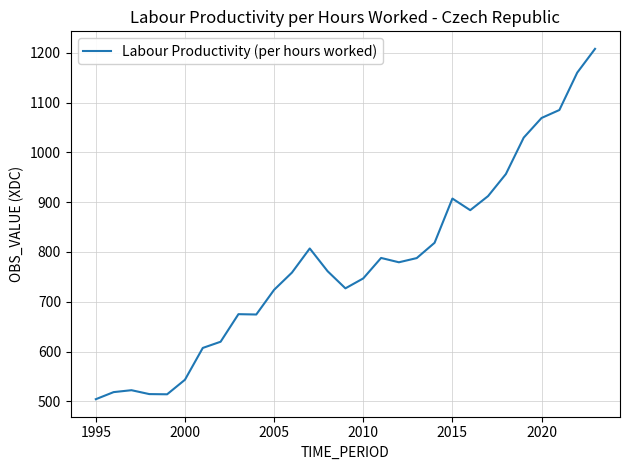

What is the smallest value displayed?

504.4